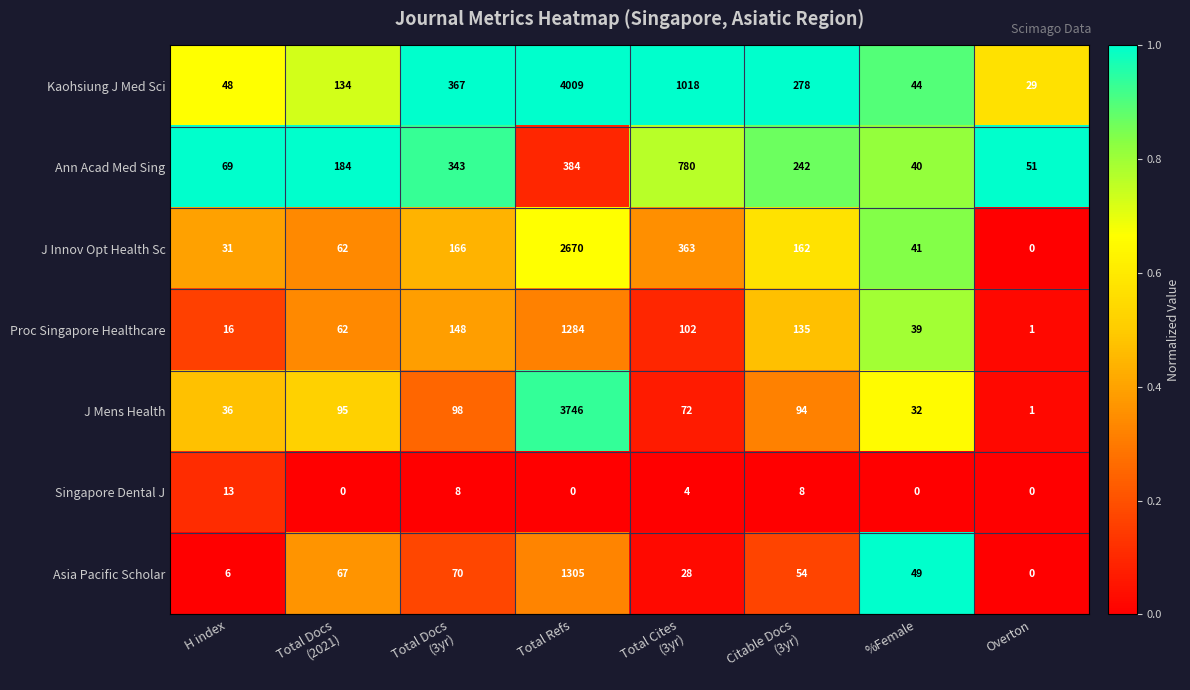

Which series has the largest range (max minus min)?

Kaohsiung J Med Sci